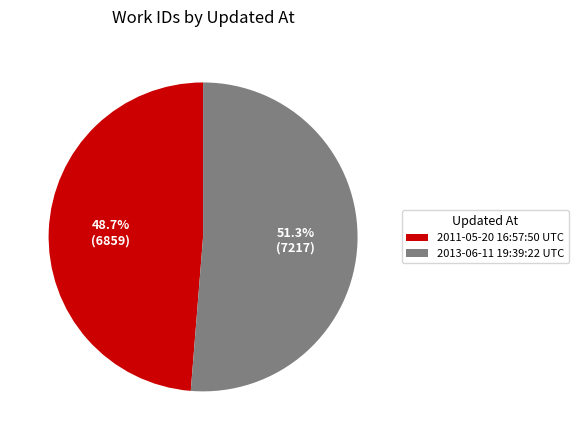

How many slices are in this pie chart?

2